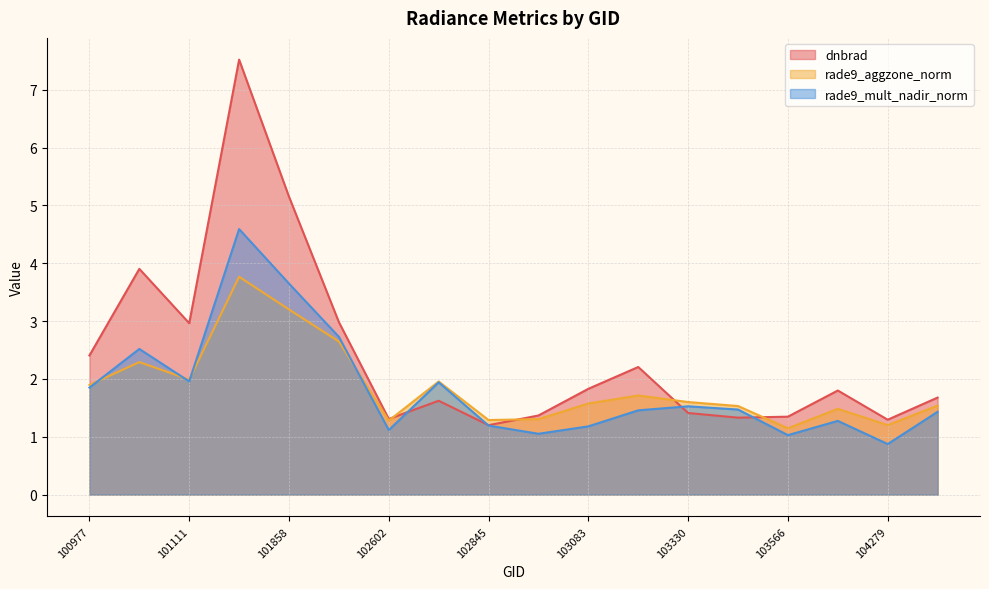

What is the sum of all rade9_aggzone_norm values?

33.4